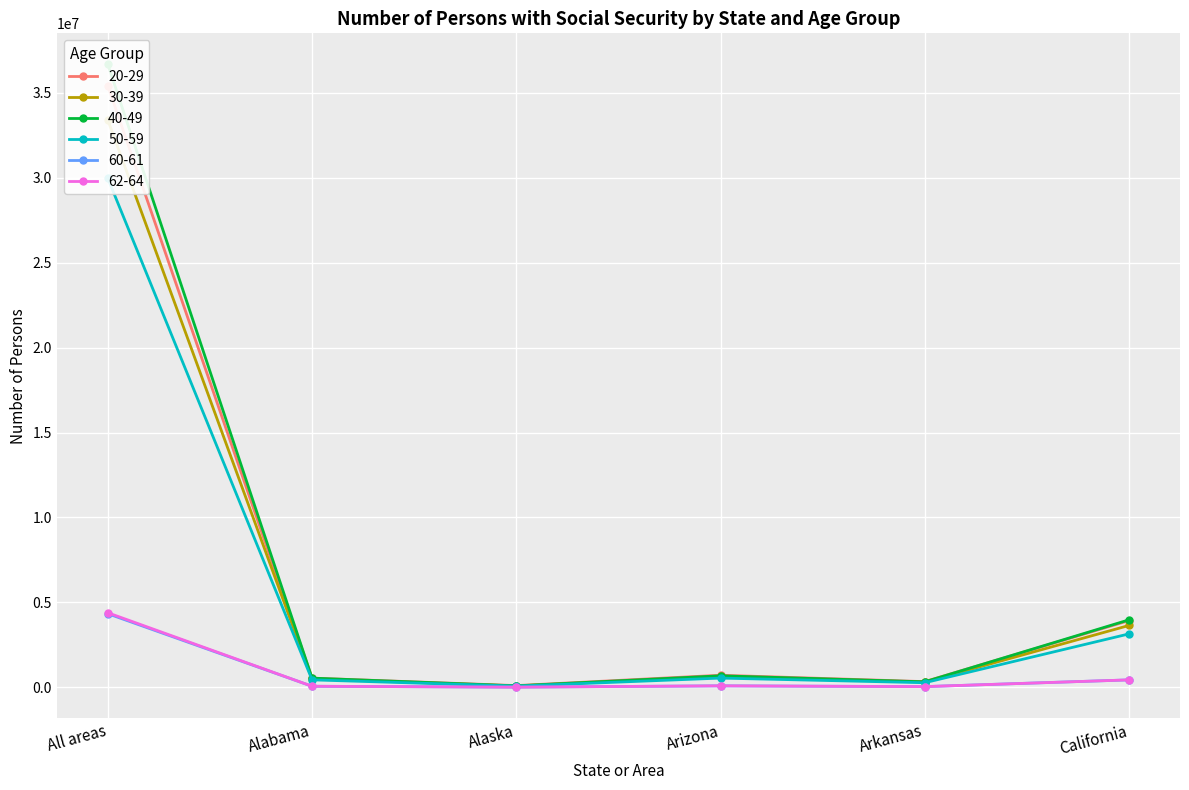

True or false: 60-61 and 40-49 intersect in this chart.

False